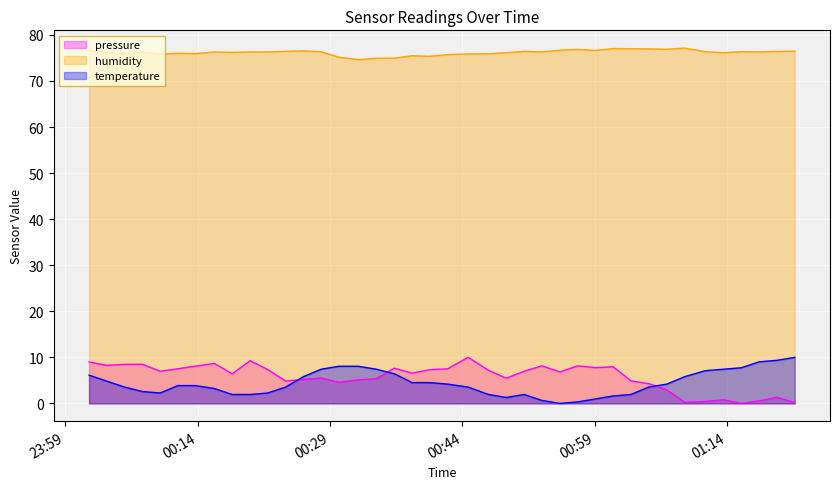

Which series has the largest total across all categories?

humidity